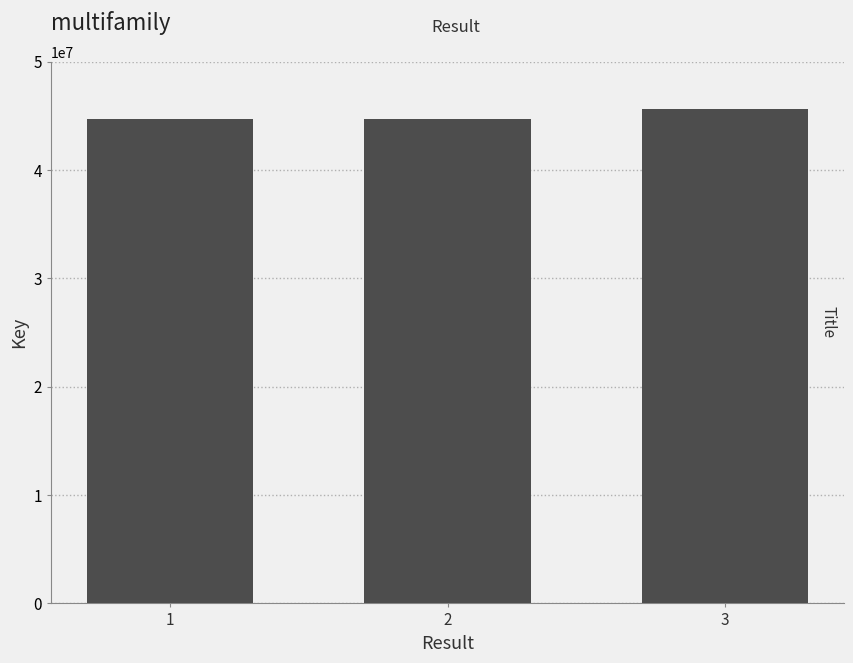

The value at 2 is 22347045. True or false?

False